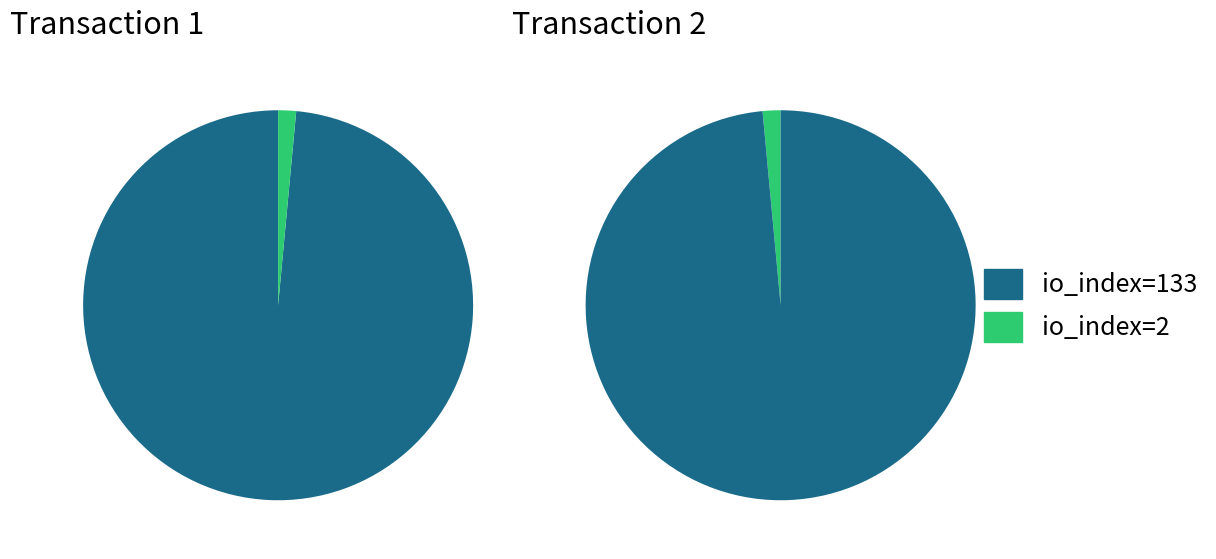

To the nearest percent, what portion does io_index=133 represent?

99%